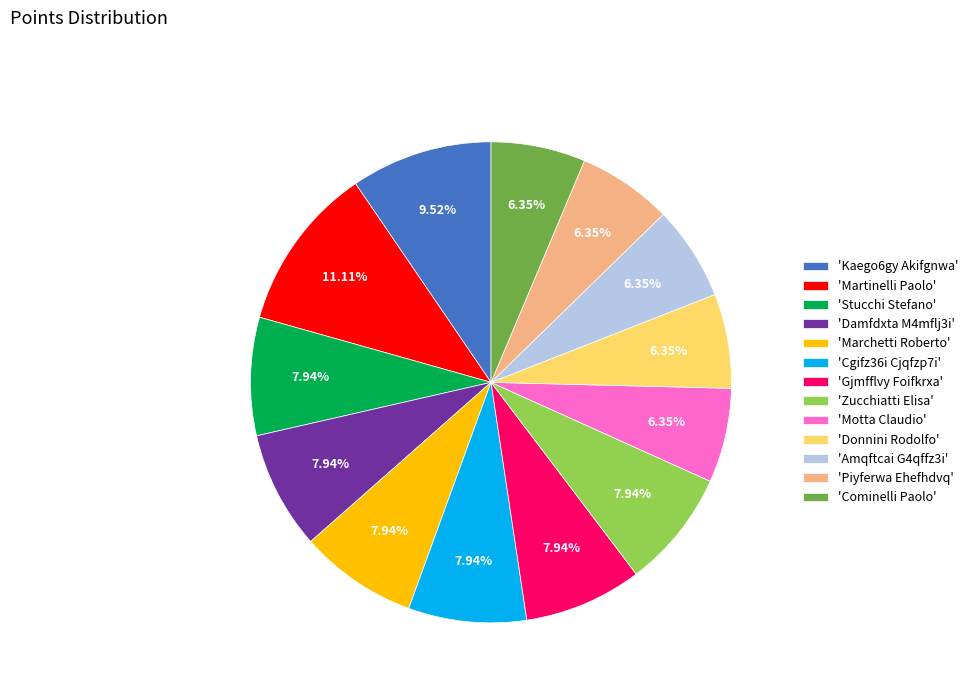

Which slice is the largest?

'Martinelli Paolo'